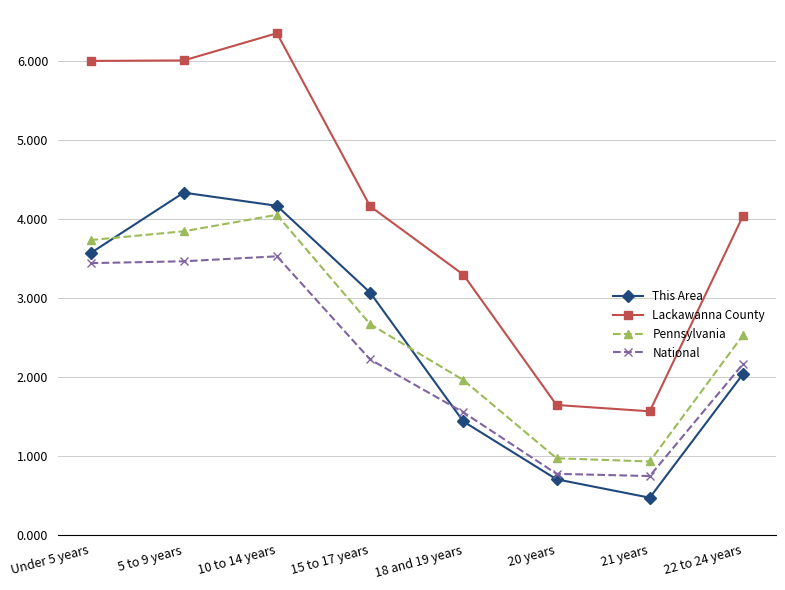

How many data points in Lackawanna County are above 4?

5